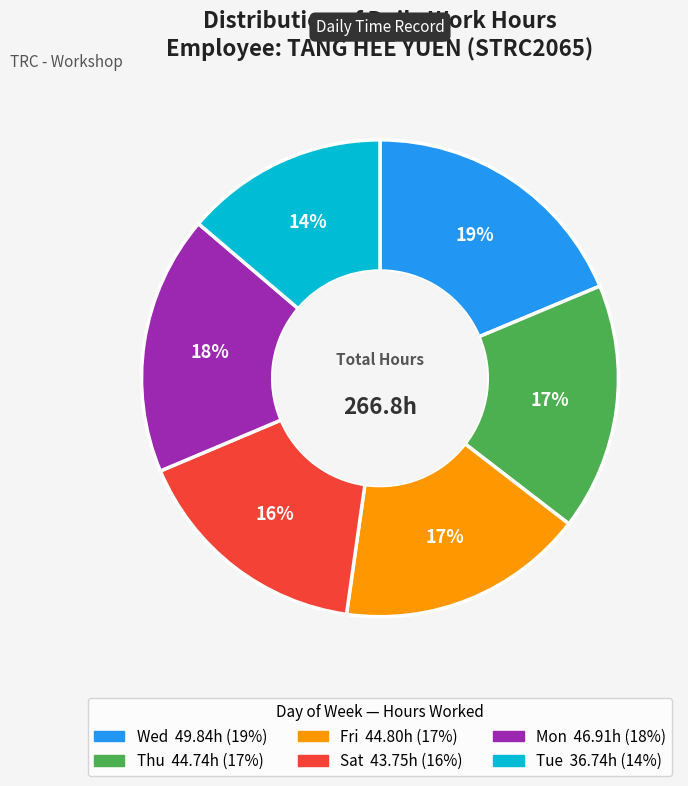

Does any single category account for the majority?

No